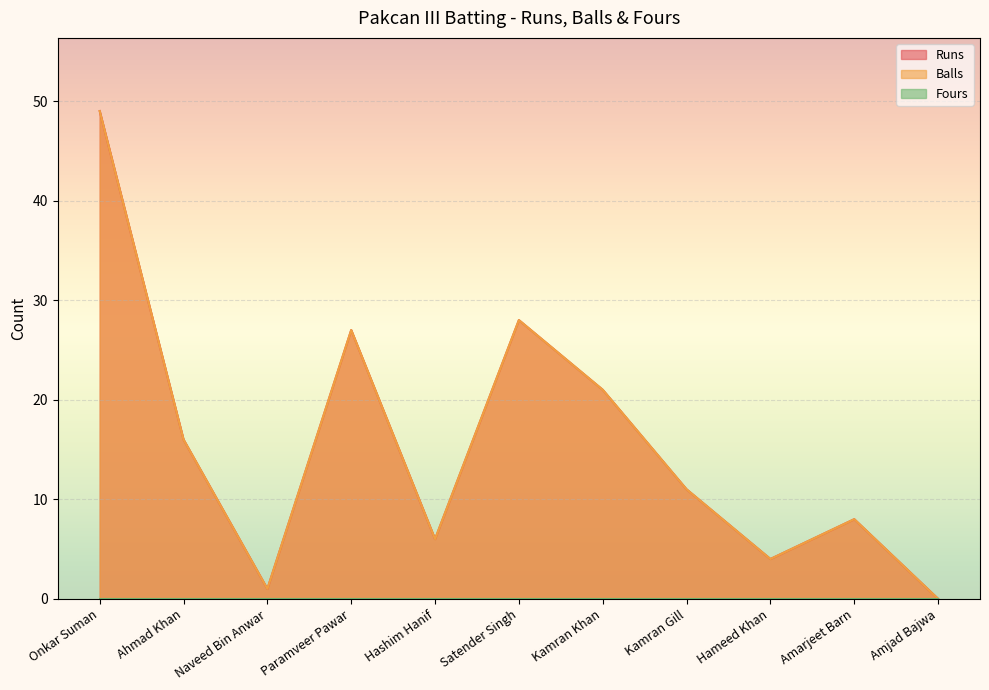

How many interior local valleys does the Runs series have?

3